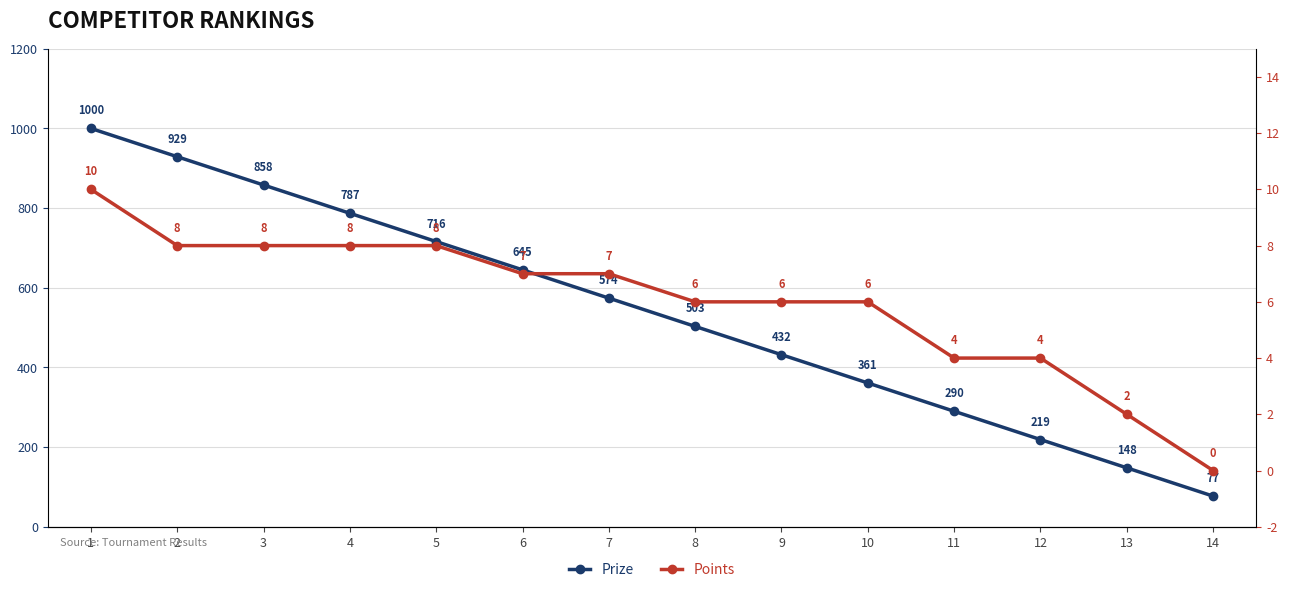

Does the chart display data point markers on the line(s)?

Yes